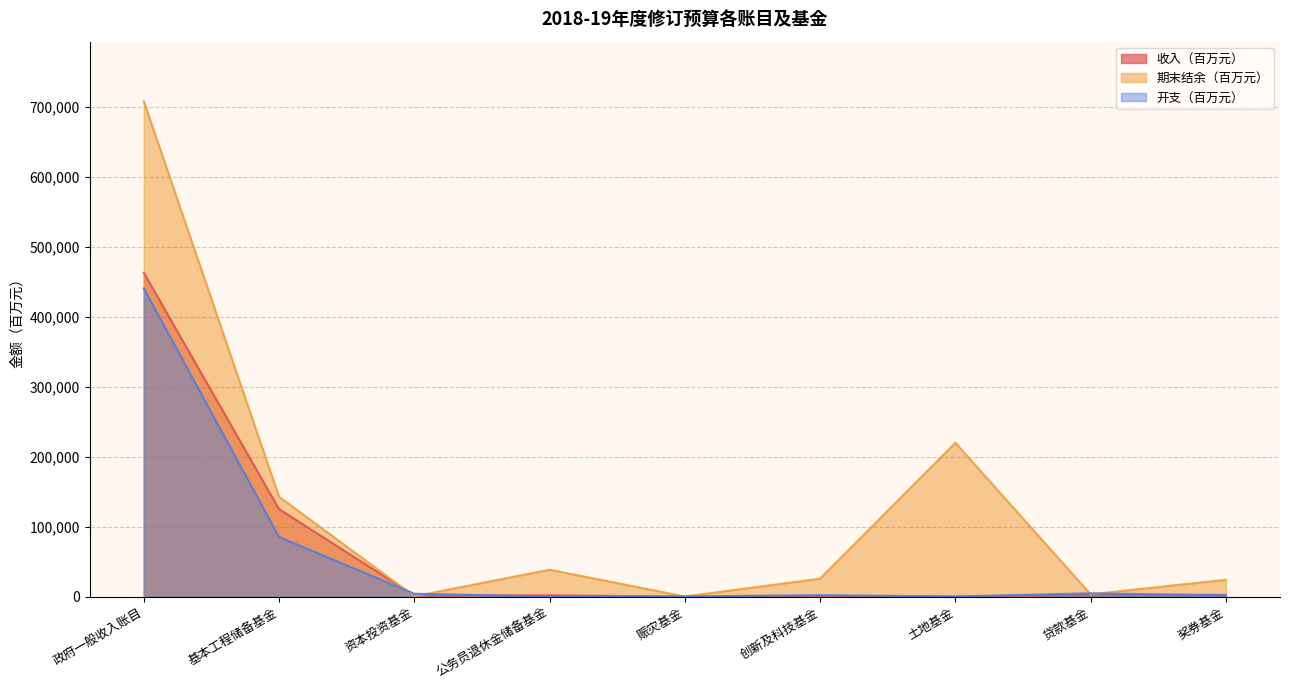

List the labels in order of 收入（百万元） value, largest first.

政府一般收入账目, 基本工程储备基金, 贷款基金, 奖券基金, 公务员退休金储备基金, 资本投资基金, 创新及科技基金, 赈灾基金, 土地基金